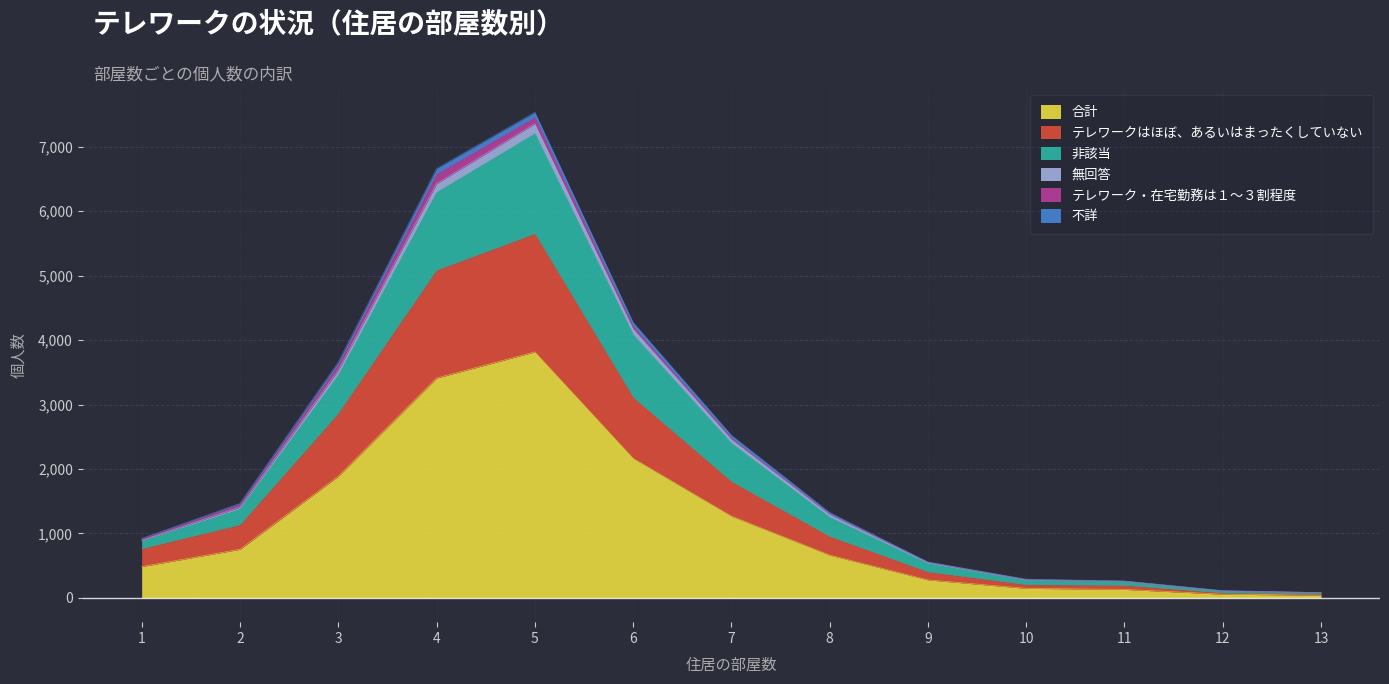

What are all the series names shown in the legend?

合計, テレワークはほぼ、あるいはまったくしていない, 非該当, 無回答, テレワーク・在宅勤務は１～３割程度, 不詳